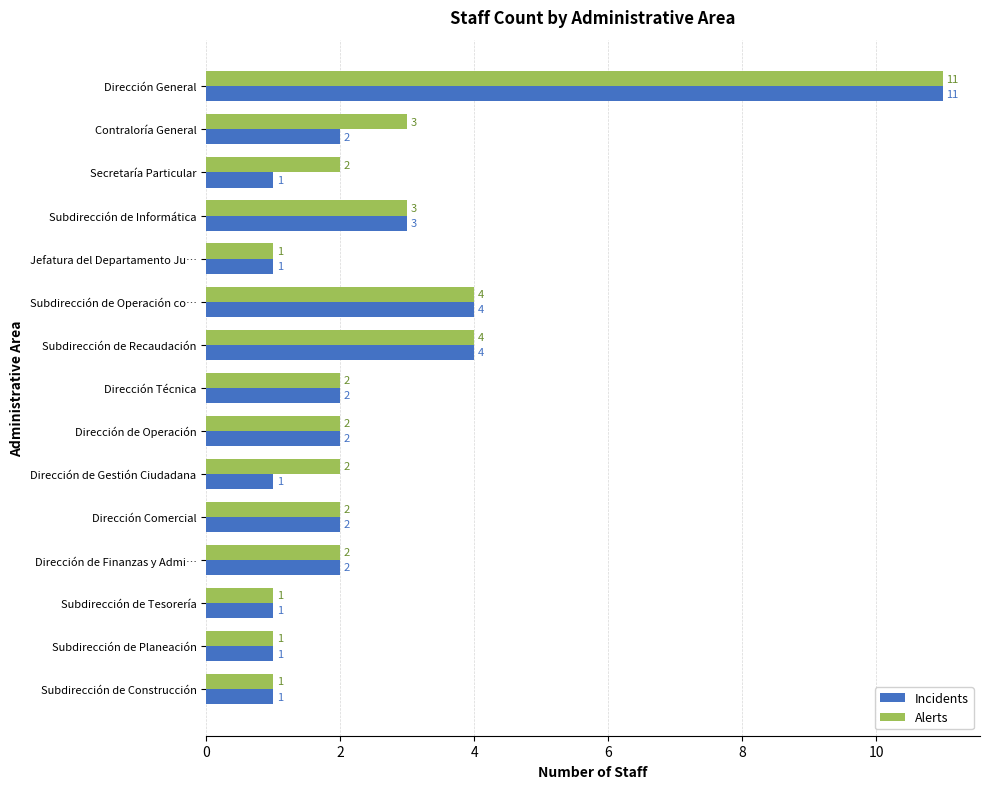

How many Alerts values are between 1 and 3?

12